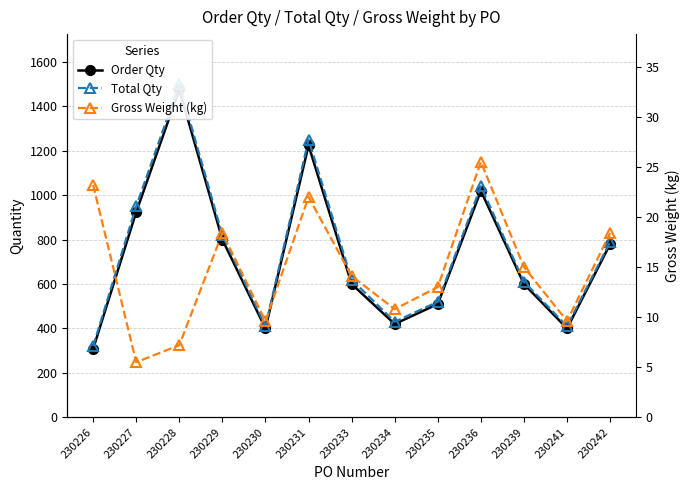

Is it true that Gross Weight (kg) equals 15.0 at 230239?

True